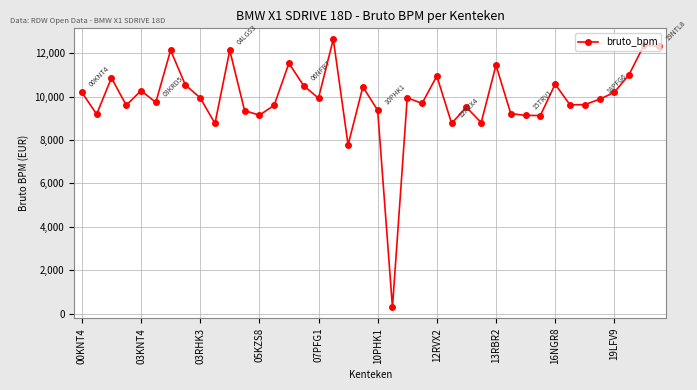

True or false: there are more than 2 points higher than both neighbors.

True